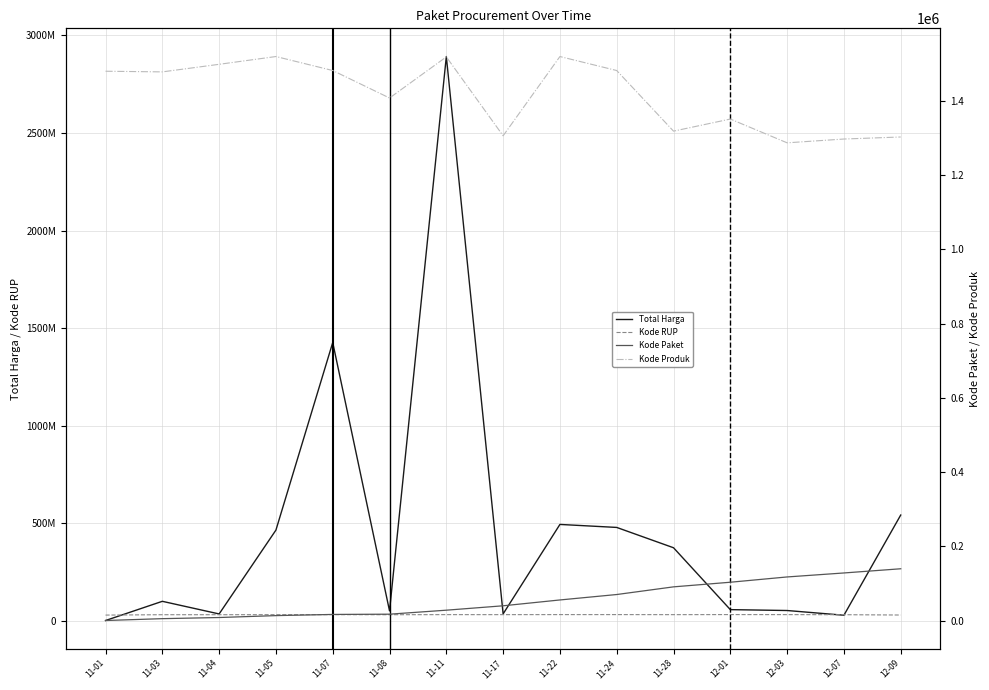

What is the maximum value shown in the chart?

2892122000